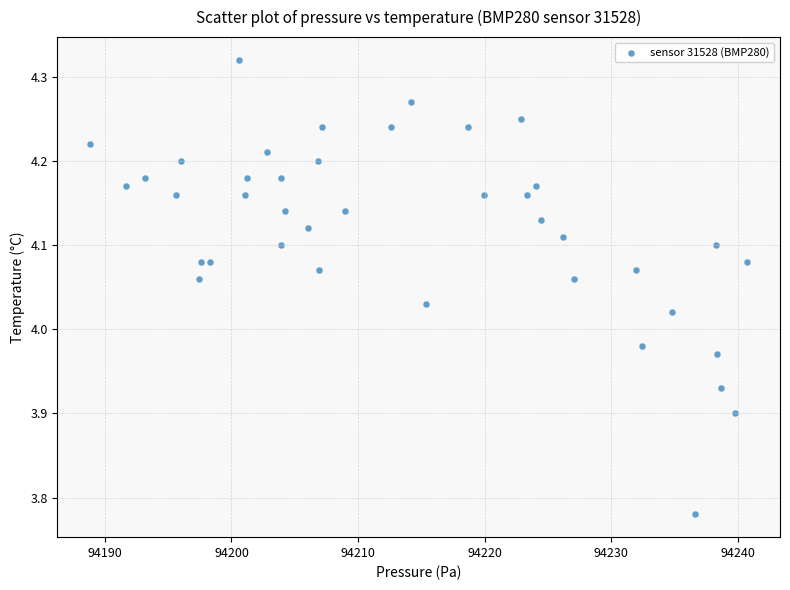

What is the range of X values (max minus min)?

51.9